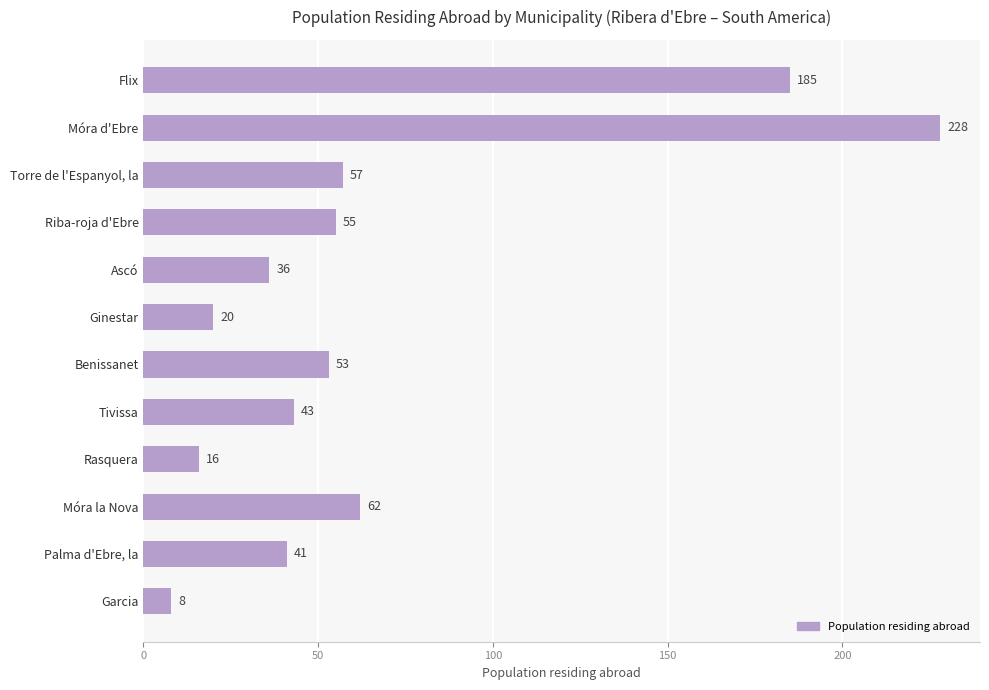

Which has a higher value, Rasquera or Flix?

Flix